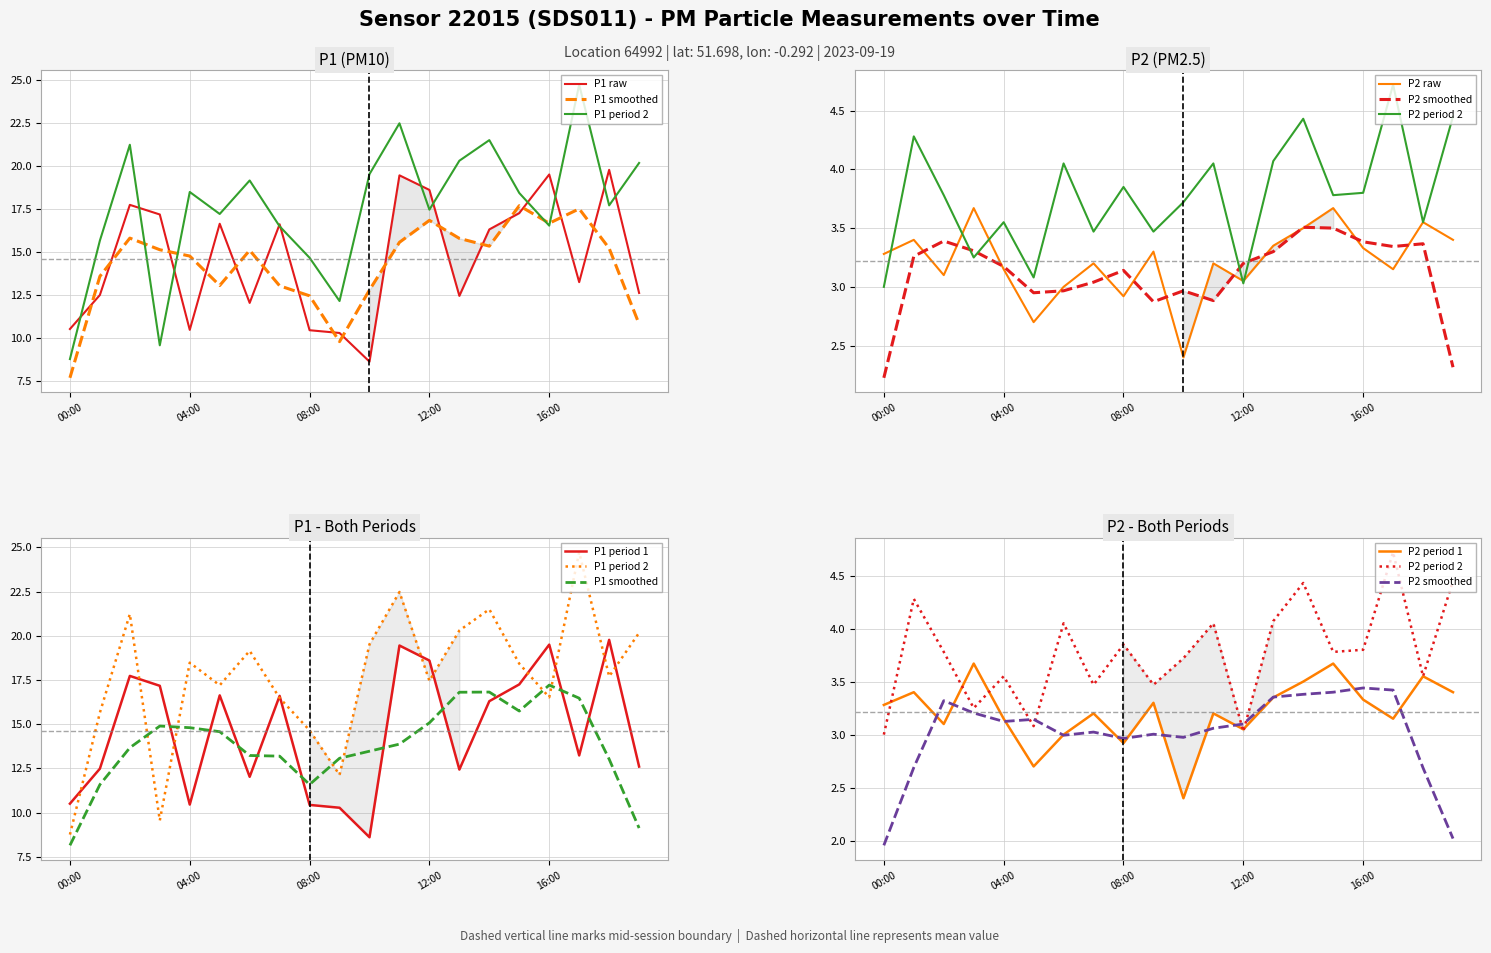

At which label is P2 closest to 3?

6